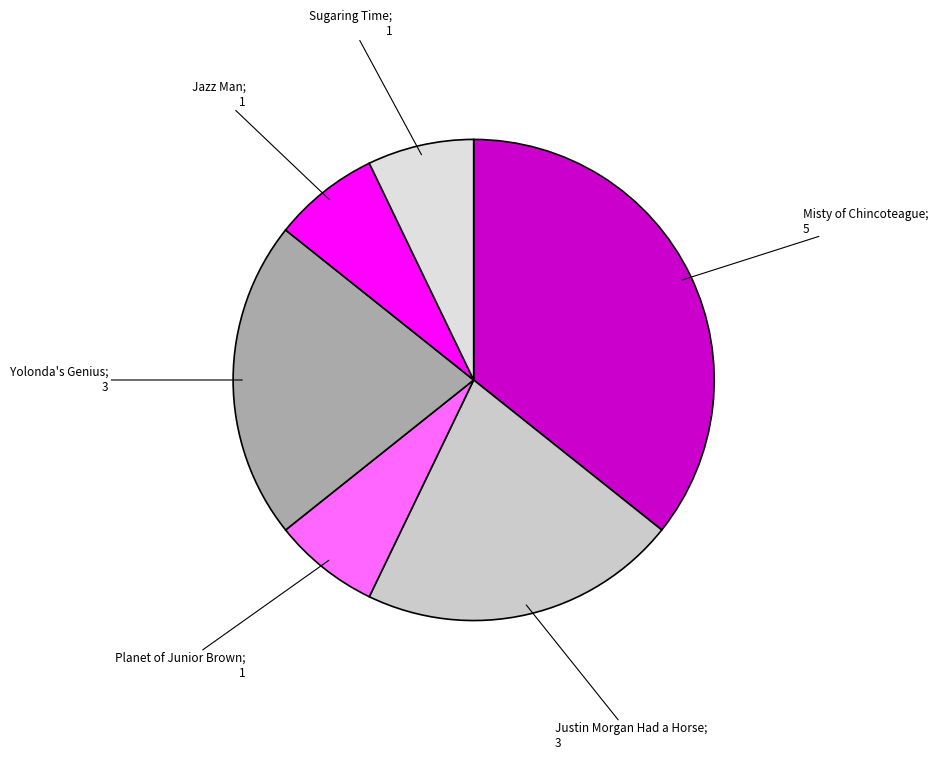

Count the number of slices in the pie.

6